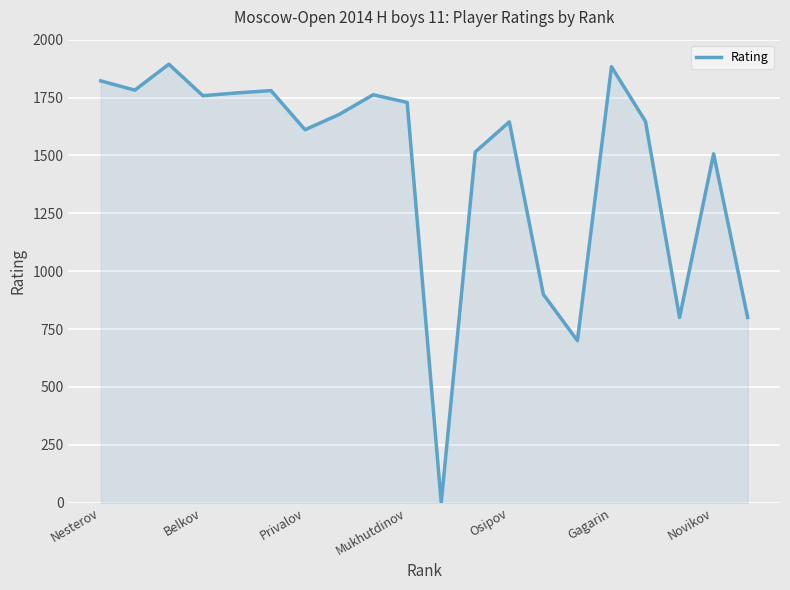

What is the maximum value shown in the chart?

1894